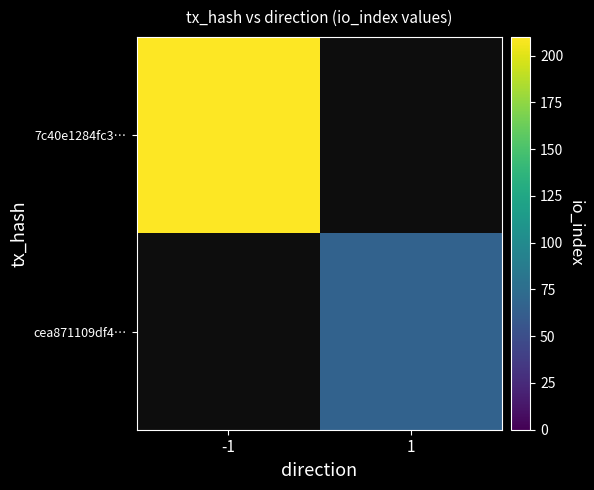

What is the minimum value shown in the chart?

66.0